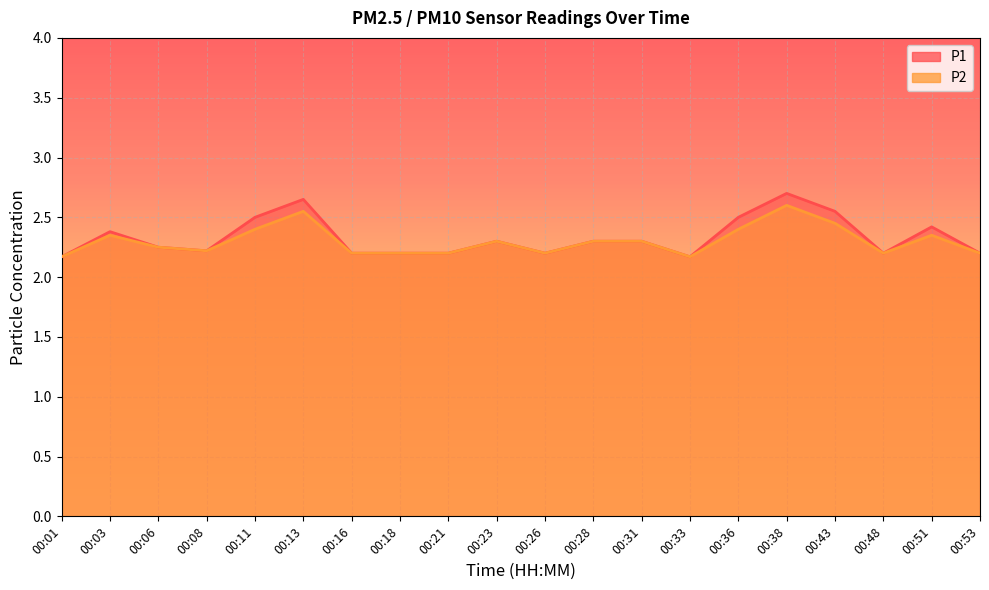

True or false: P2 has a value of 1.4 at 00:53.

False